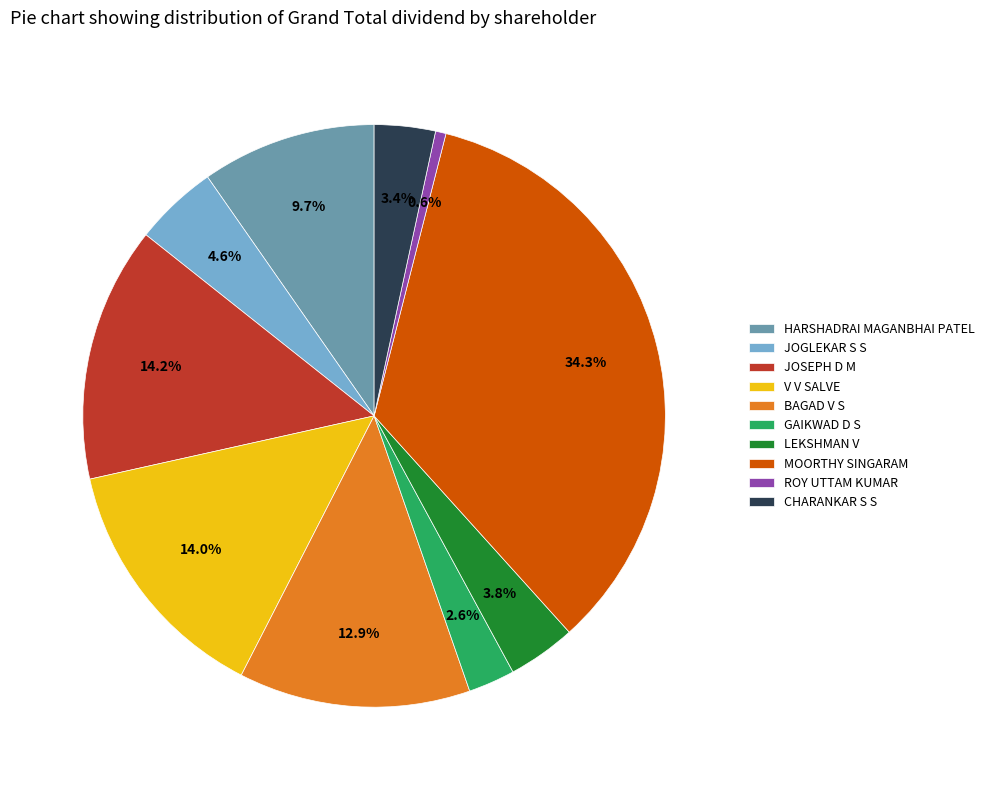

Count the number of slices in the pie.

10